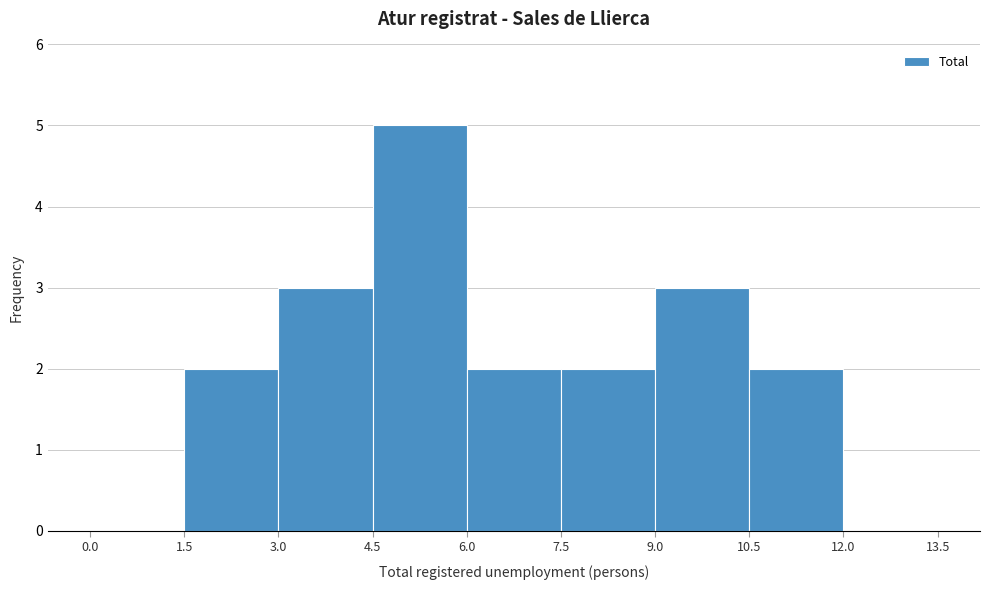

Reading left to right, list every bar in this chart as the range it spans on the x-axis followed by its height. The values are not printed on the chart, so give them approximately, as read against the axis.

0.0 to 1.5: 0
1.5 to 3.0: 2
3.0 to 4.5: 3
4.5 to 6.0: 5
6.0 to 7.5: 2
7.5 to 9.0: 2
9.0 to 10.5: 3
10.5 to 12.0: 2
12.0 to 13.5: 0